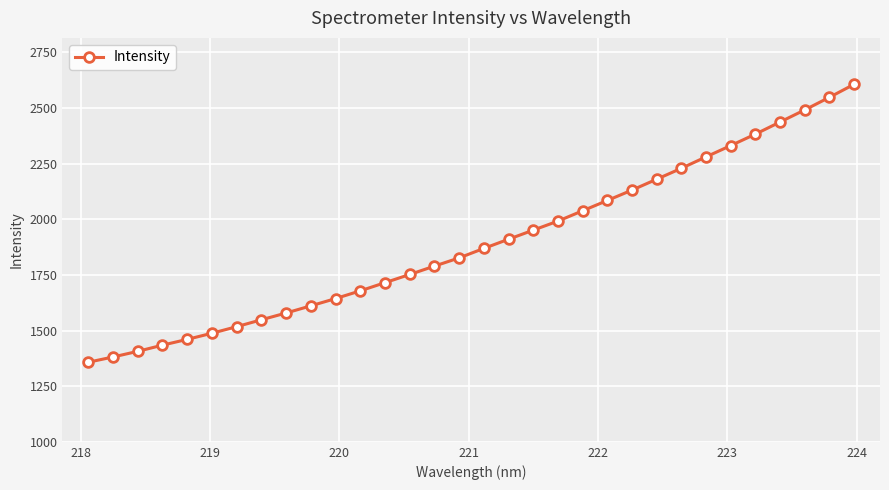

What is the maximum value shown in the chart?

2606.4